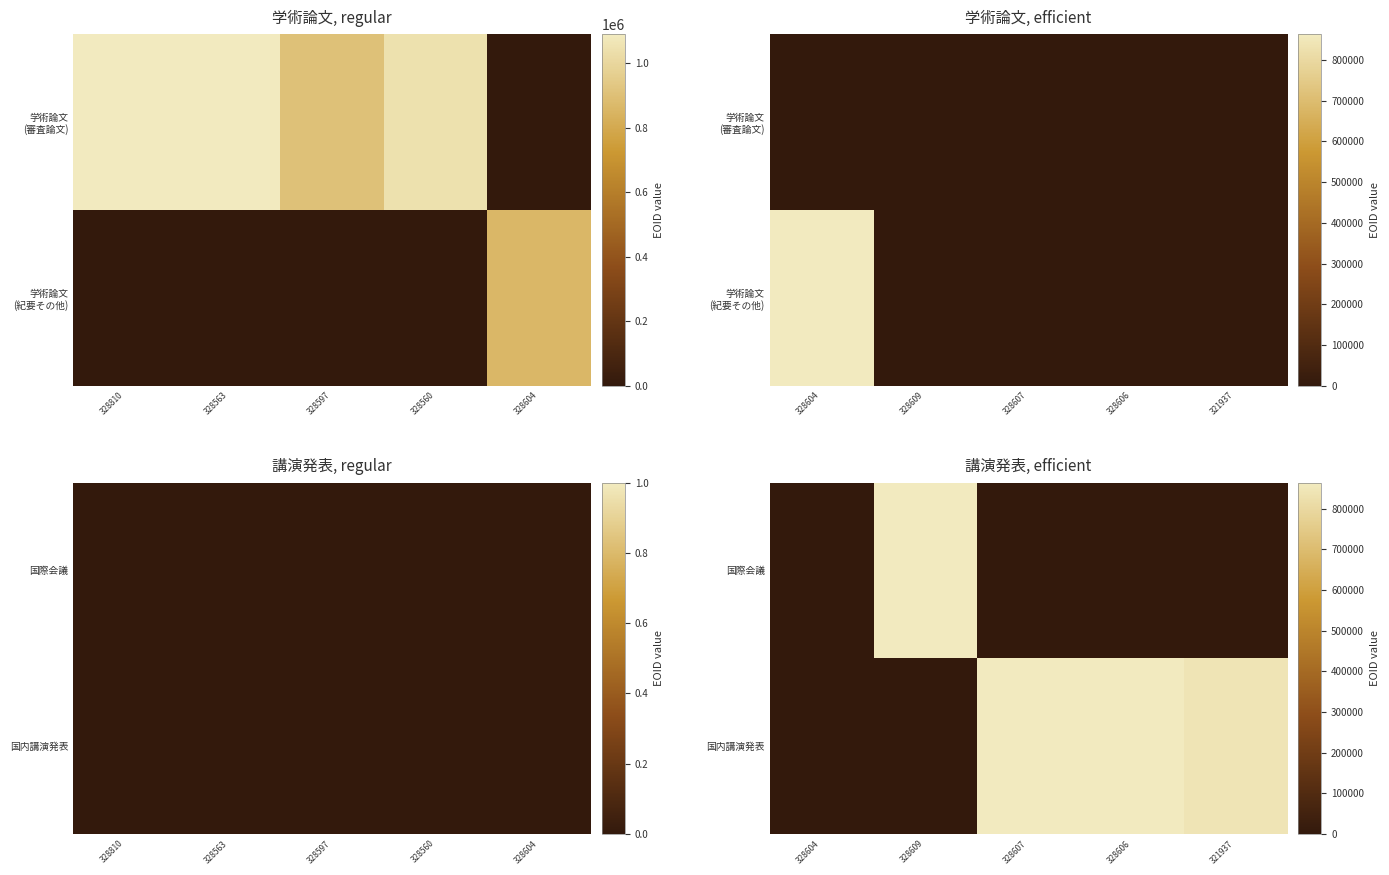

At 328609, list the series in order from largest to smallest.

国際会議, 国内講演発表